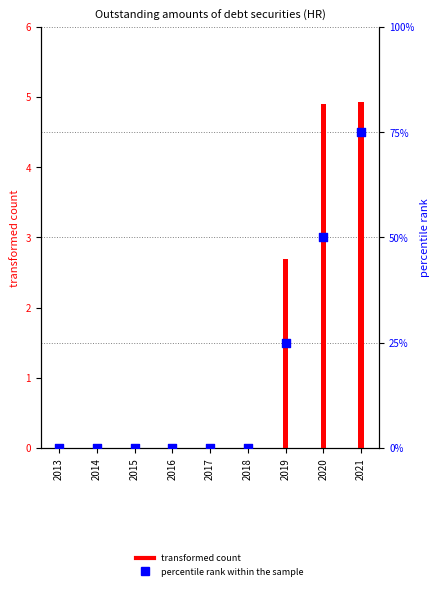

What are all the series names shown in the legend?

transformed count, percentile rank within the sample